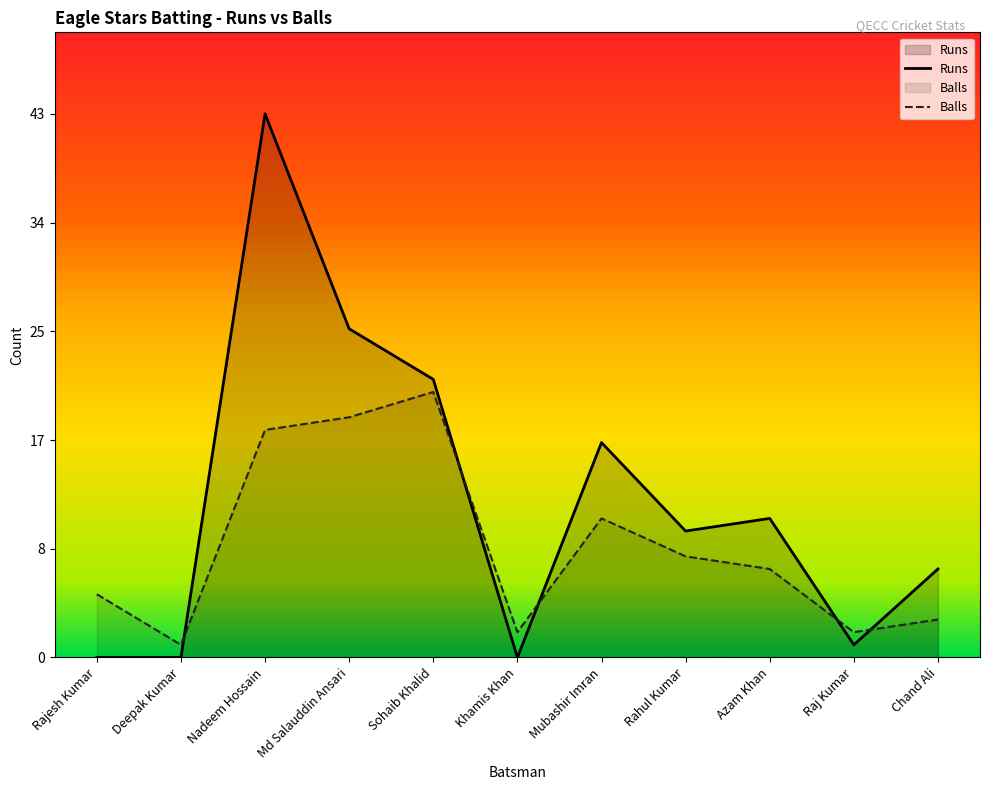

Count the number of categories in the chart.

11